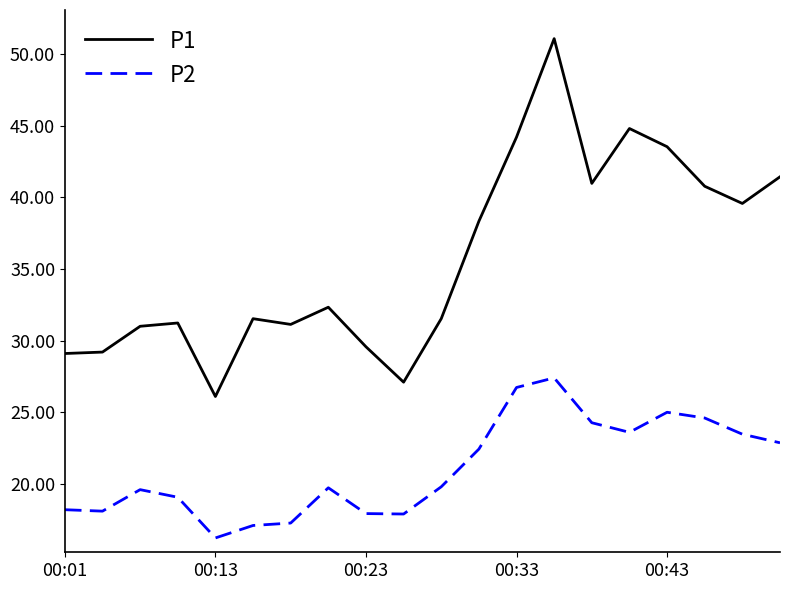

How many categories are shown in the chart?

20